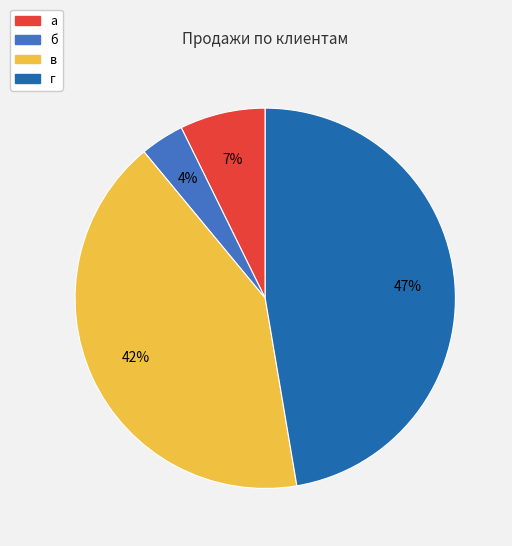

Which slice is the smallest?

б